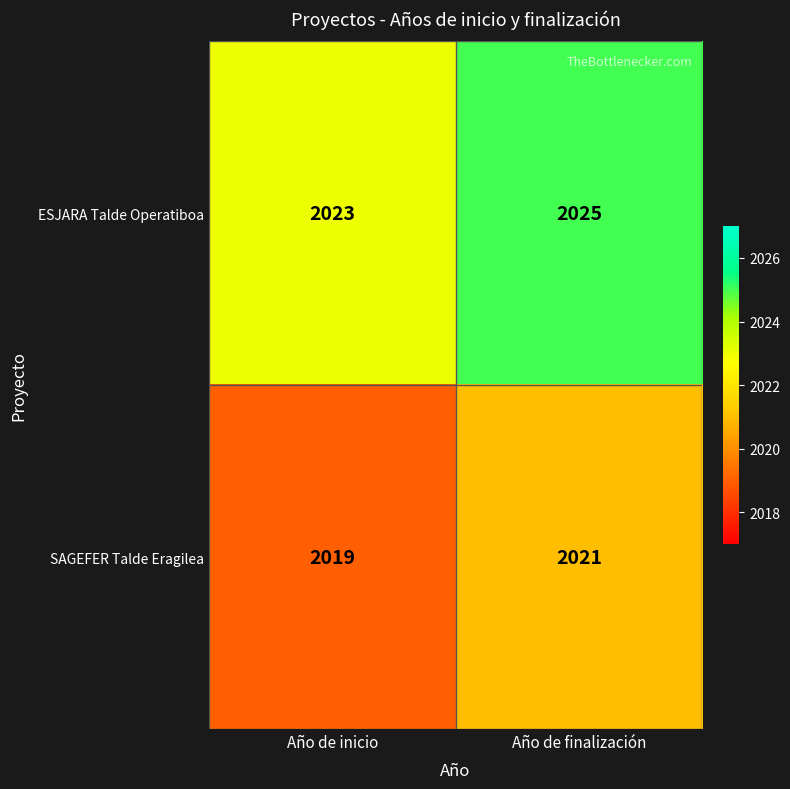

Is it true that ESJARA Talde Operatiboa equals 1248 at Año de inicio?

False